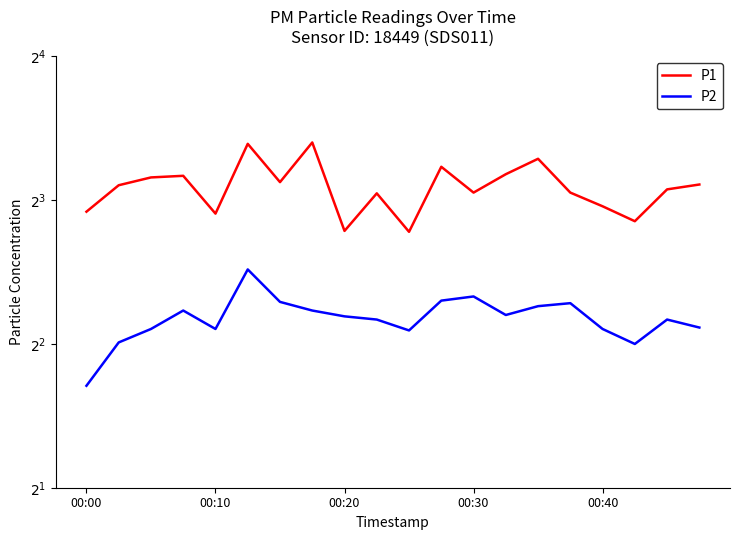

At which category does the chart reach its minimum across all series?

00:00